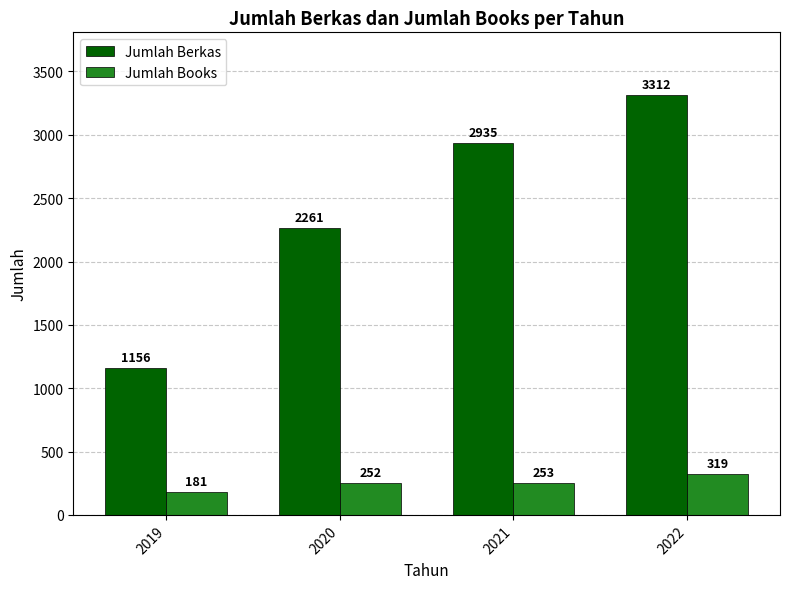

What is the average value of the Jumlah Berkas series?

2416